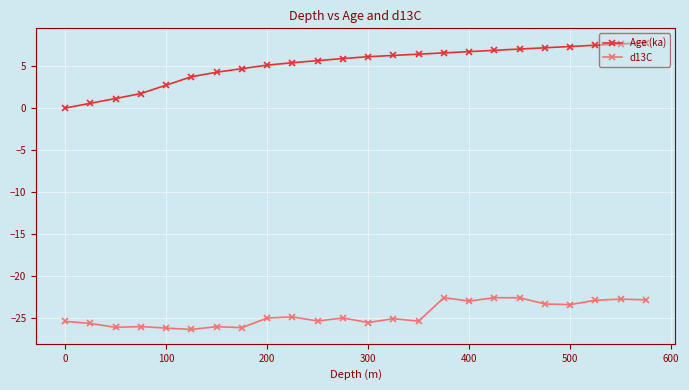

True or false: d13C and Age (ka) intersect in this chart.

False